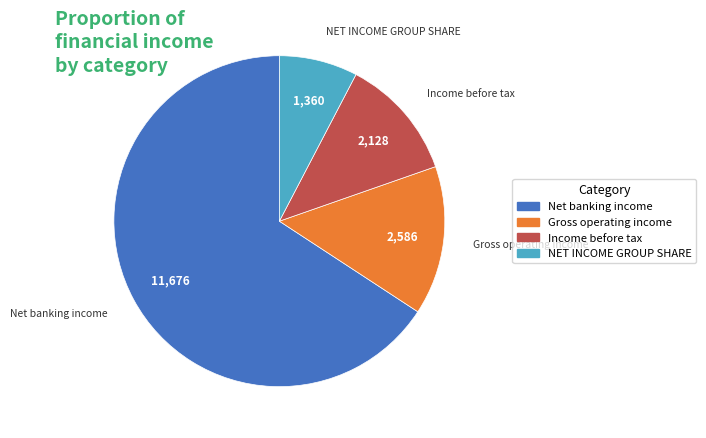

Is the sum of Net banking income and Gross operating income greater than half?

Yes